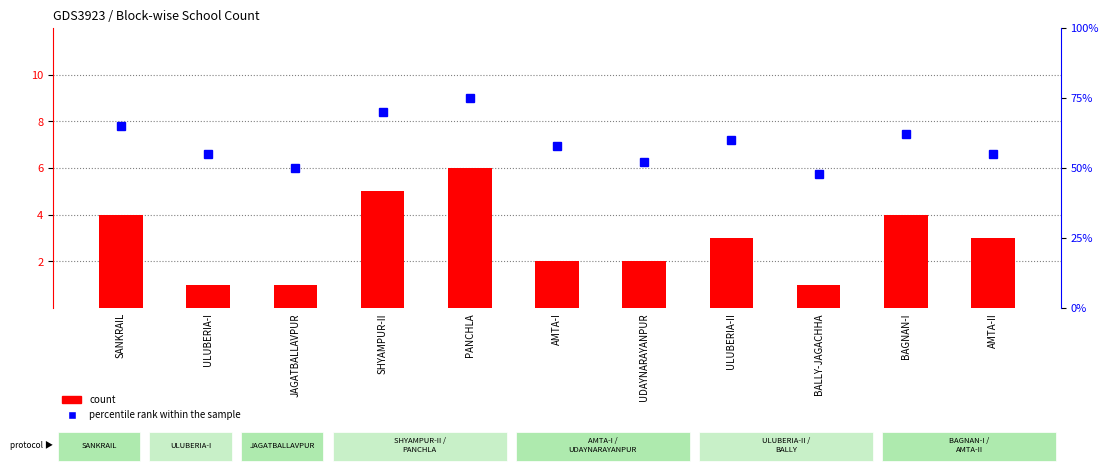

Reading left to right, what are all the values shown in this chart?

count: 4	1	1	5	6	2	2	3	1	4	3
percentile rank within the sample: 65	55	50	70	75	58	52	60	48	62	55